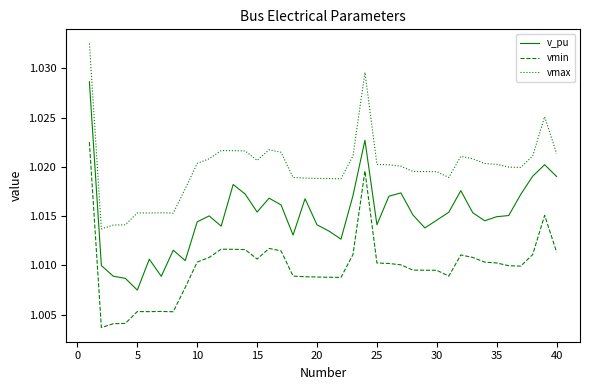

True or false: vmax and v_pu intersect in this chart.

False